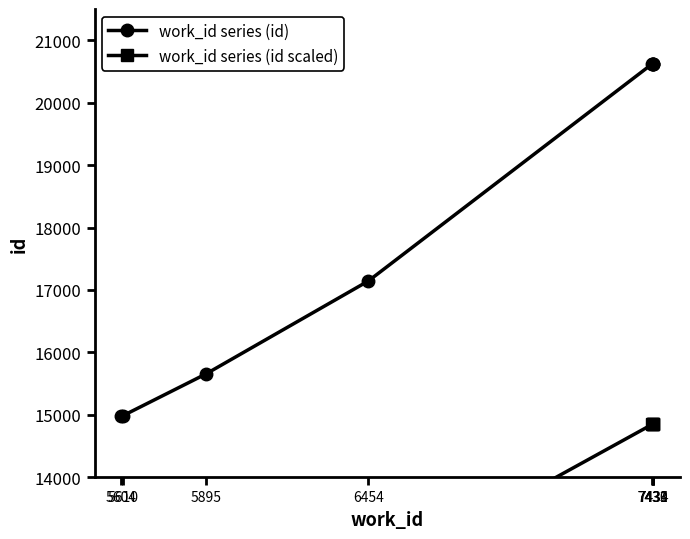

What is the total value across all series at 5895?

26923.2